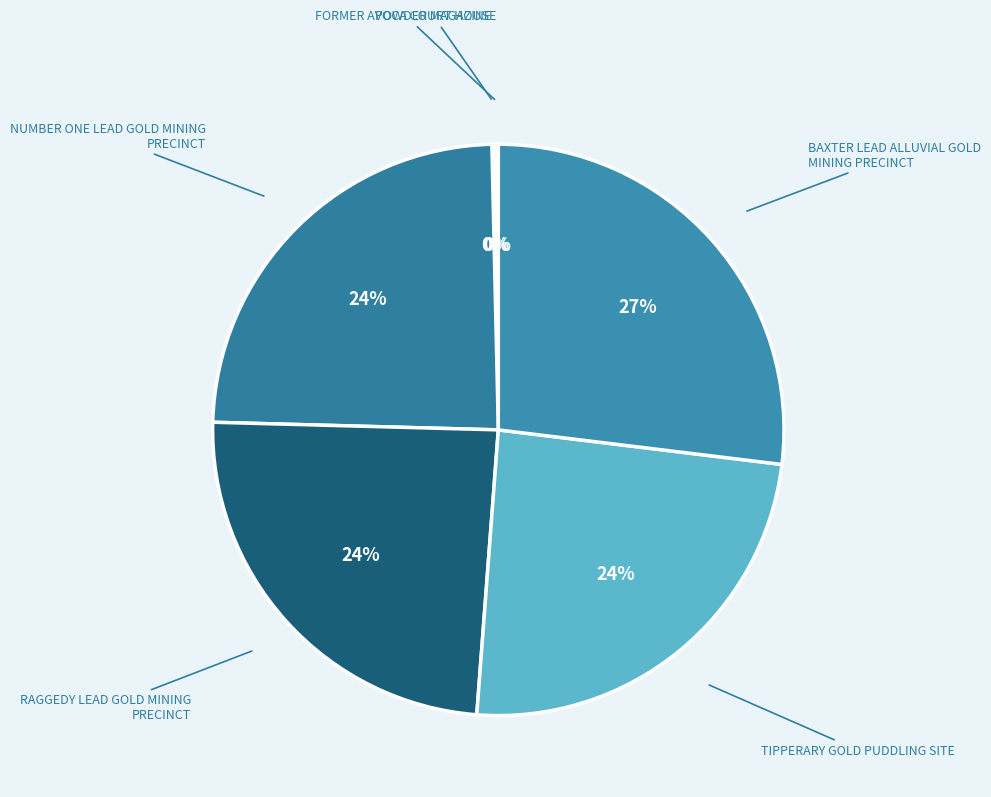

To the nearest percent, what is the average slice percentage?

17%